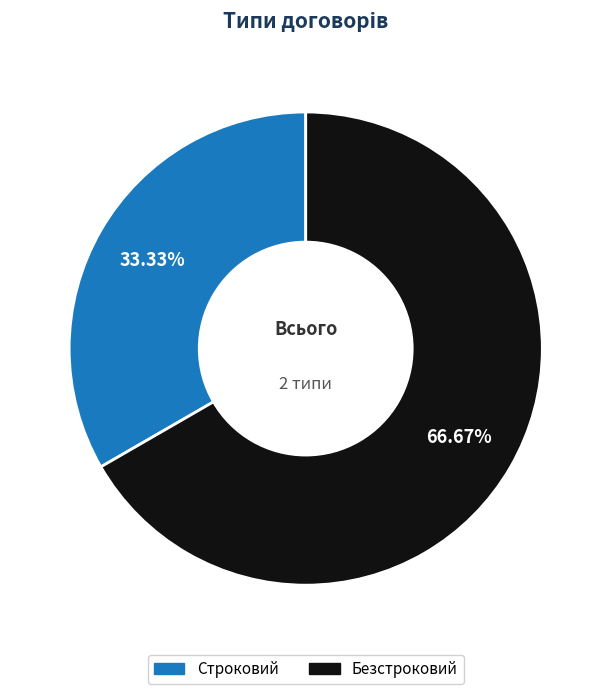

Is there a majority slice in this chart?

Yes